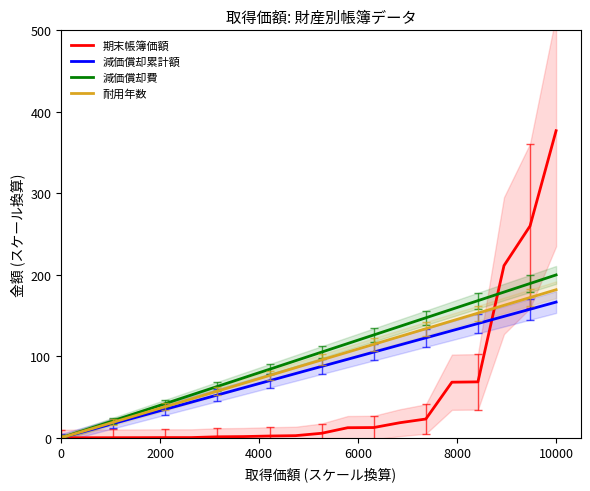

Rank the series by their average value, from highest to lowest.

減価償却費, 耐用年数, 減価償却累計額, 期末帳簿価額